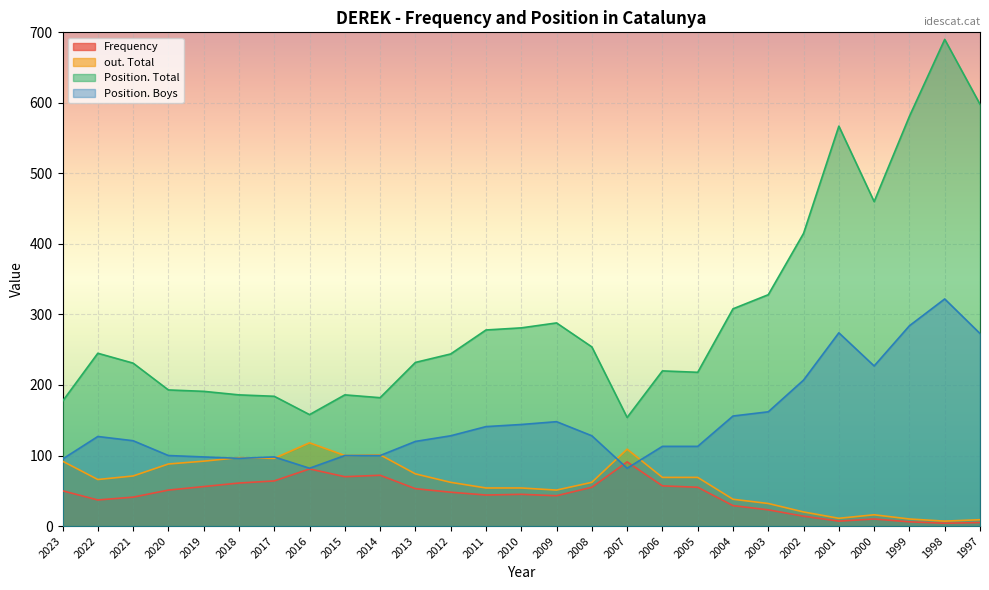

In out. Total, how many points are lower than both neighbors (excluding endpoints)?

6